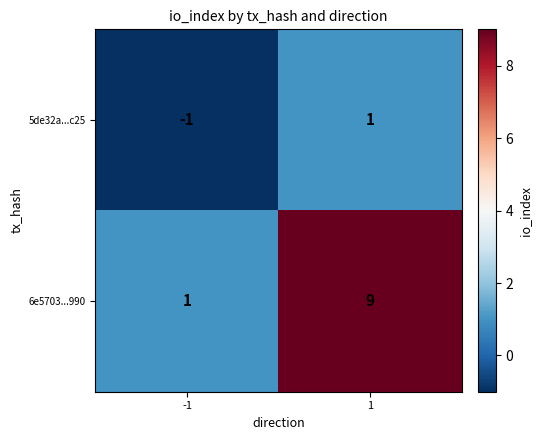

How many values in 5de32a...c25 are below zero?

1